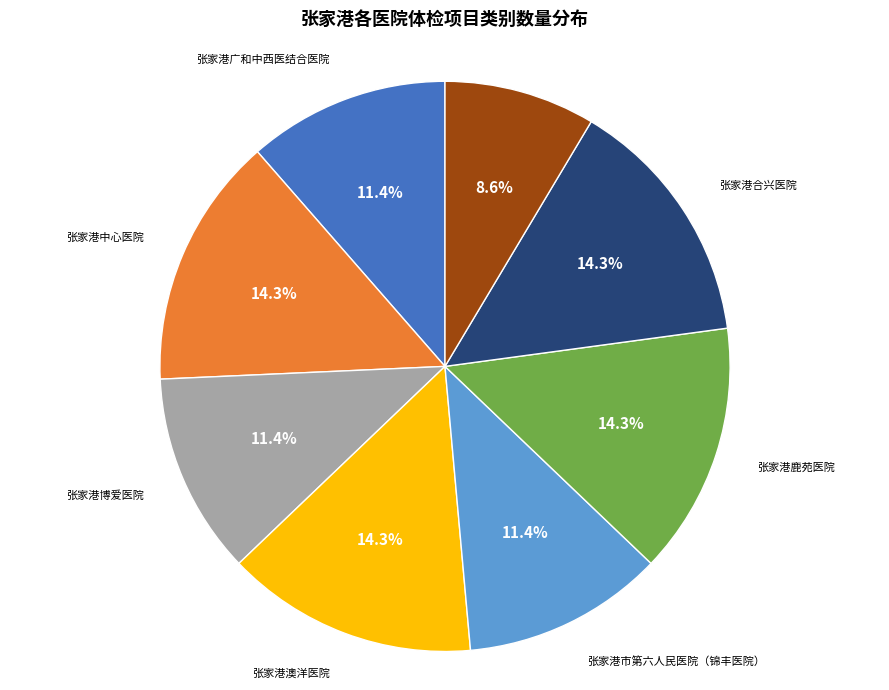

To the nearest percent, what is the average slice percentage?

12%